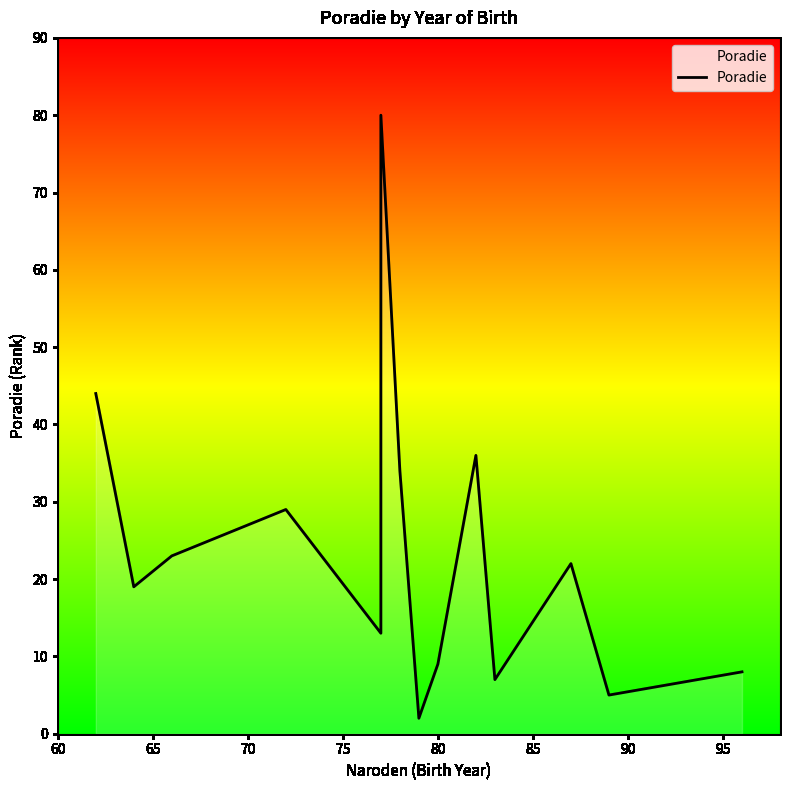

How many interior local peaks (higher than both neighbors) does the data have?

4